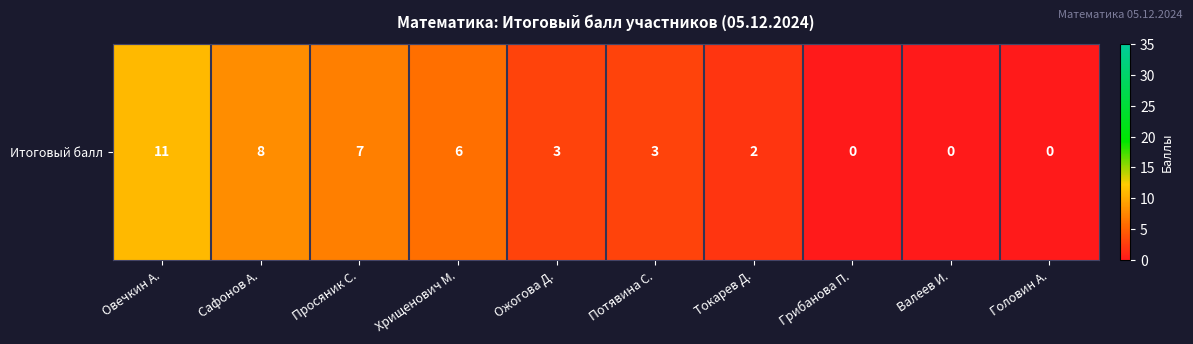

Count the number of categories in the chart.

10